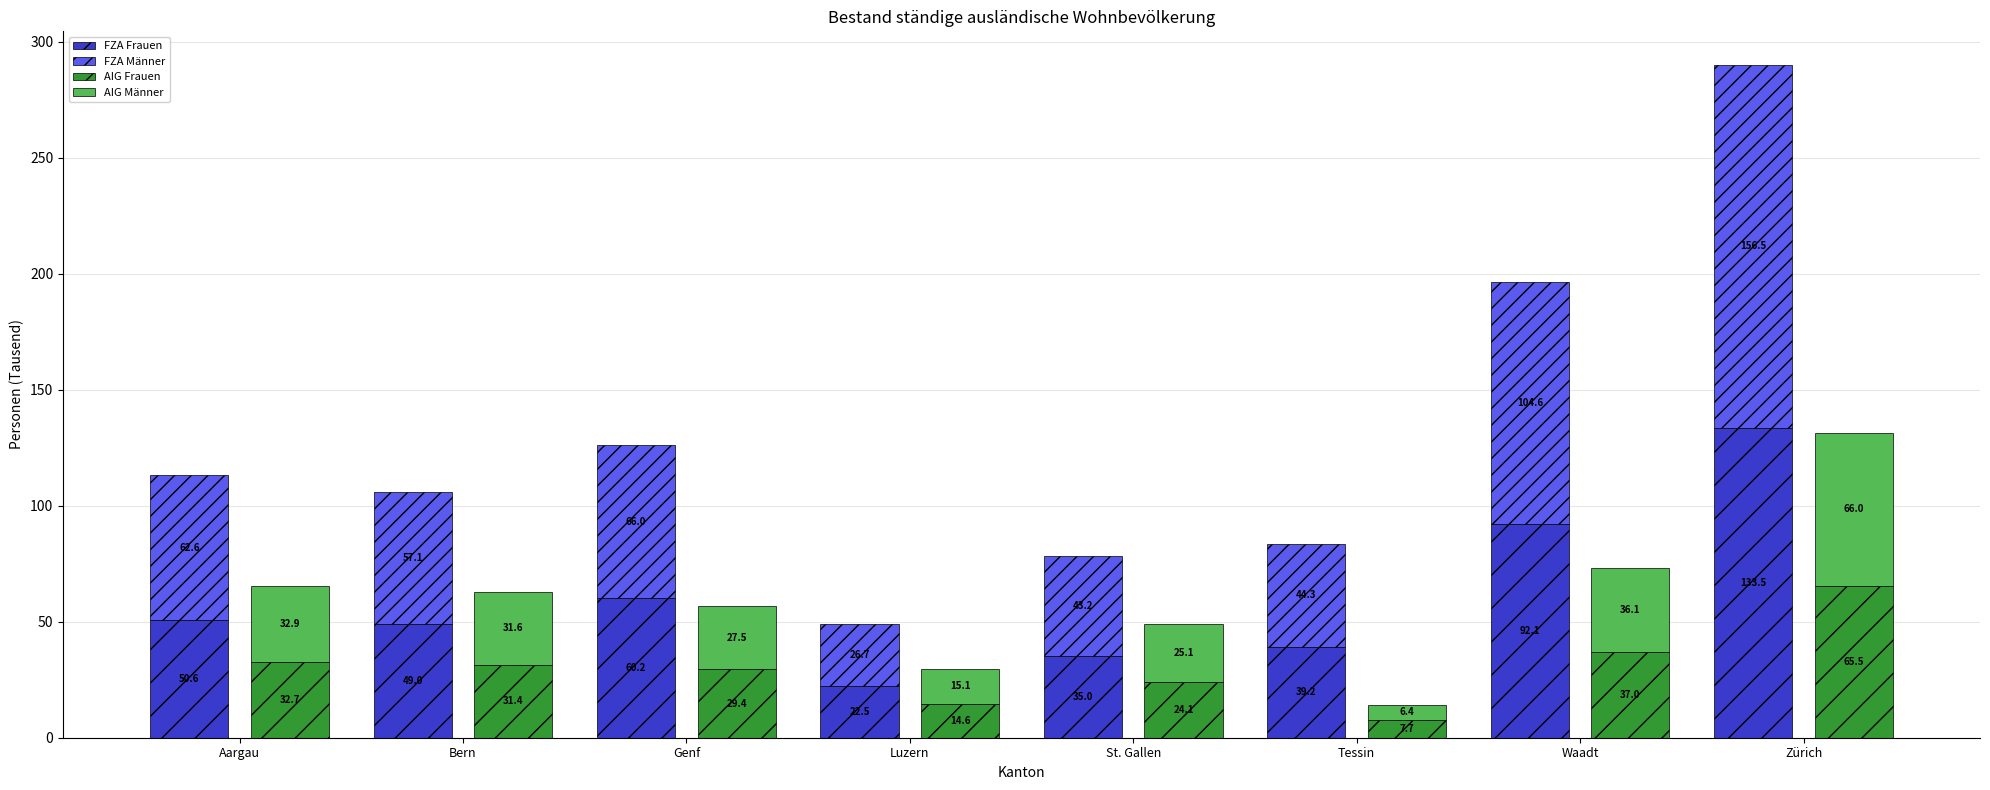

What is the smallest value displayed?

6.4